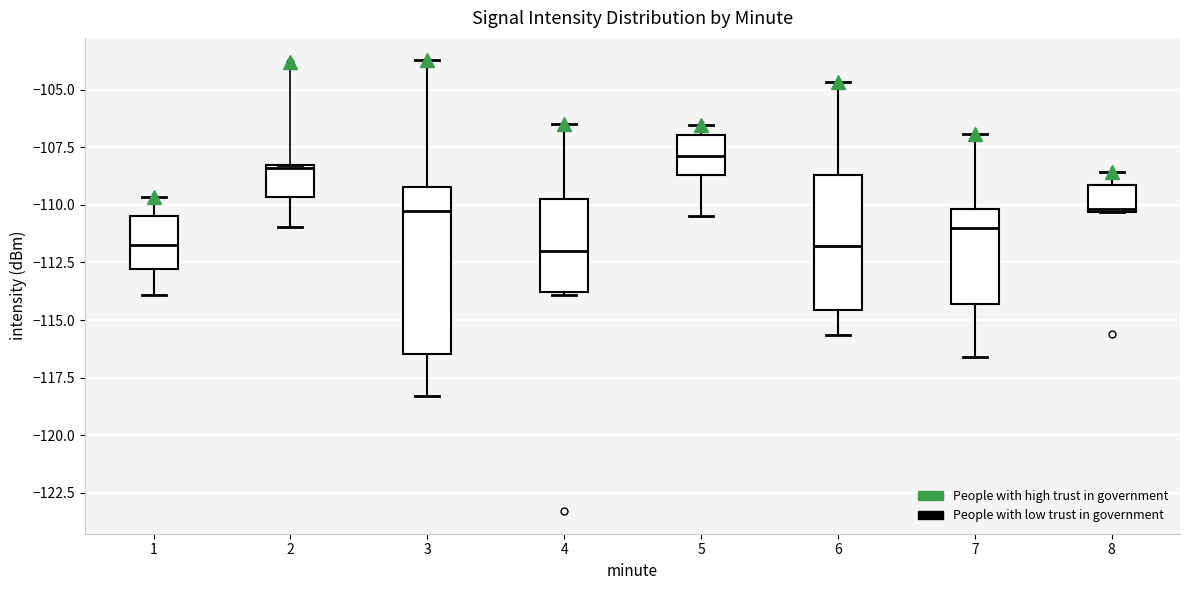

Reading left to right, transcribe this box plot: for each box, give where its median line is, the range the box spans, and where its two whiskers end, as read against the y-axis. The values are not printed on the chart, so give them approximately, as read against the axis.

1: median -111.5, box -113.0 to -110.5, whiskers -114.0 to -109.5
2: median -108.5, box -109.5 to -108.5, whiskers -111.0 to -108.5
3: median -110.5, box -116.5 to -109.0, whiskers -118.5 to -103.5
4: median -112.0, box -114.0 to -109.5, whiskers -114.0 to -106.5
5: median -108.0, box -108.5 to -107.0, whiskers -110.5 to -106.5
6: median -112.0, box -114.5 to -108.5, whiskers -115.5 to -104.5
7: median -111.0, box -114.5 to -110.0, whiskers -116.5 to -107.0
8: median -110.0, box -110.5 to -109.0, whiskers -110.5 to -108.5